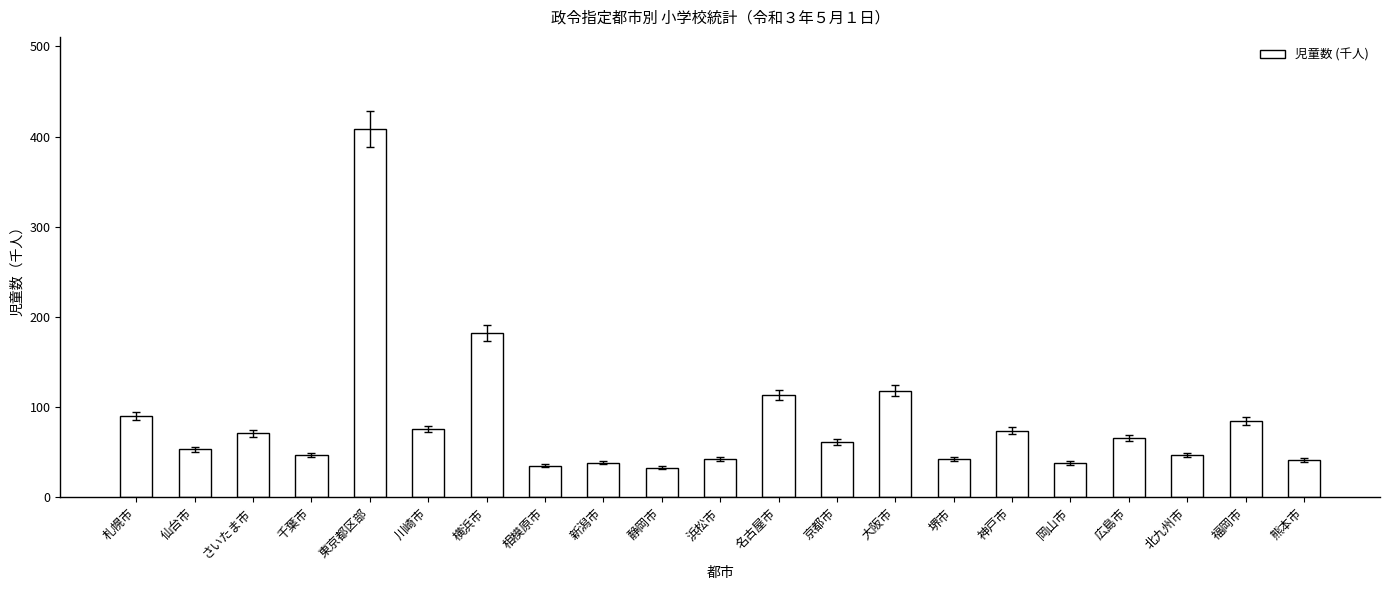

What is the approximate value at 福岡市?

84.6